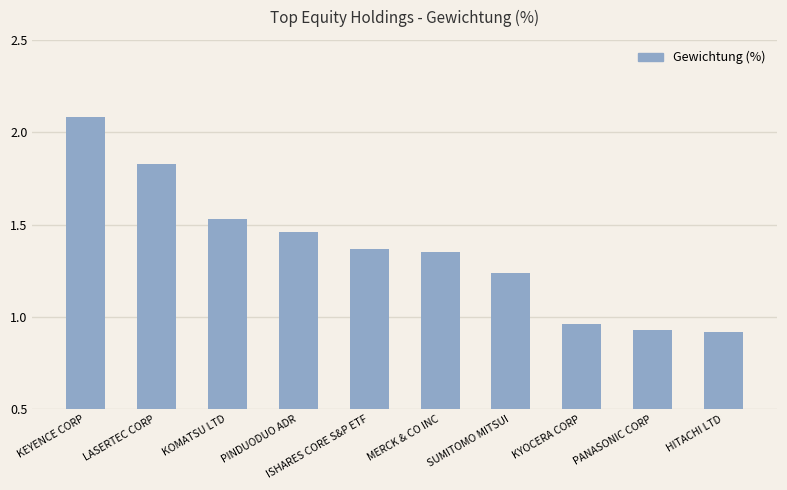

How many data points does each series have?

10